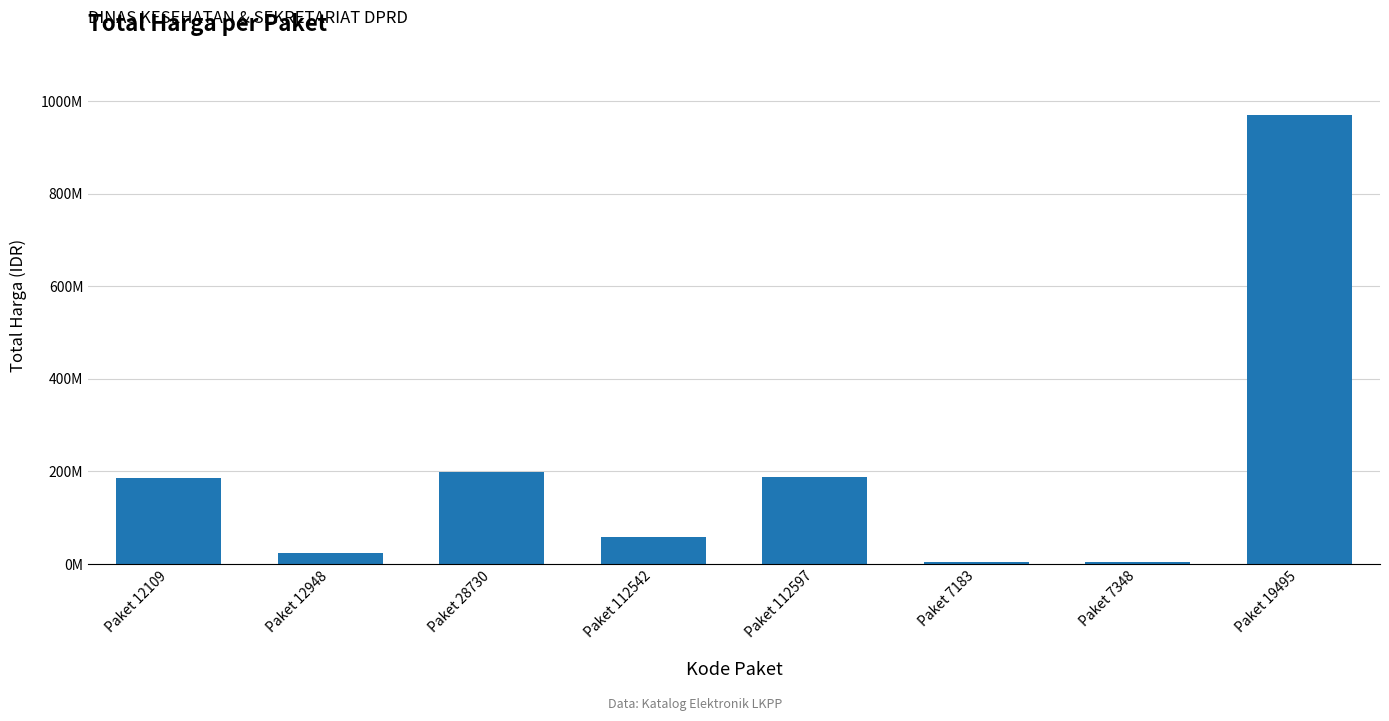

What is the minimum value shown in the chart?

3552000